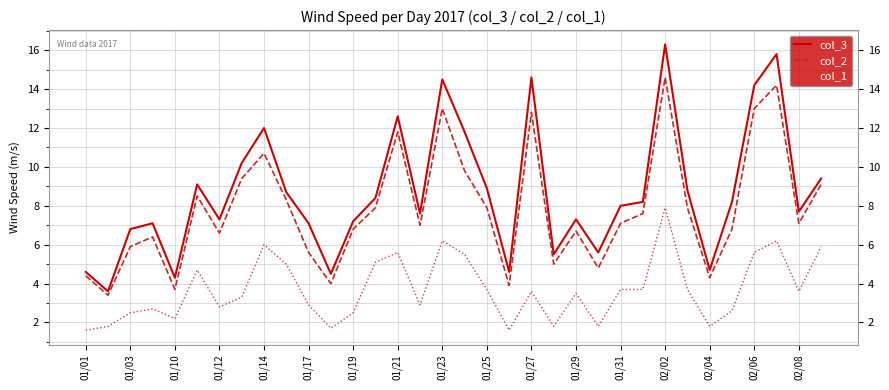

What is the difference between the second highest and minimum values in the col_2 series?

10.8